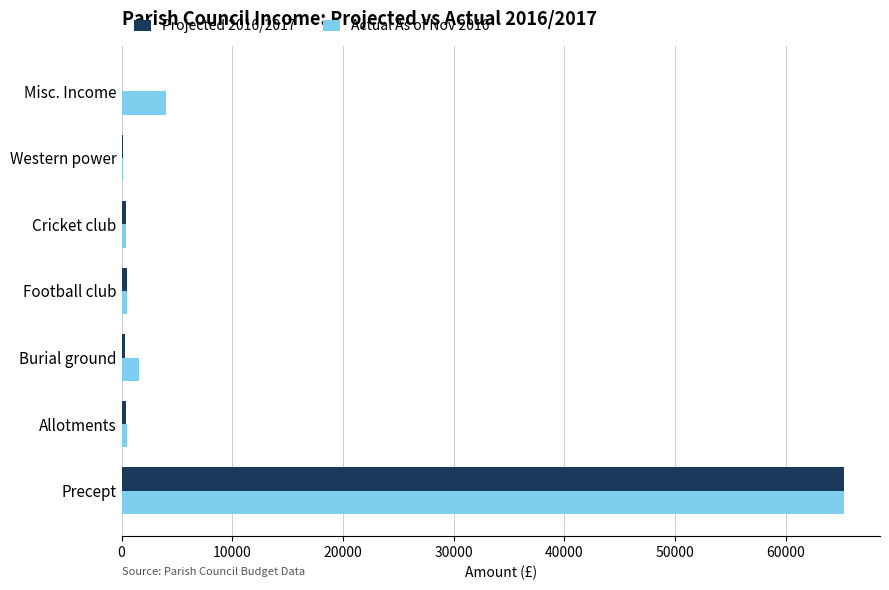

Which label corresponds to the largest value in the chart?

Precept